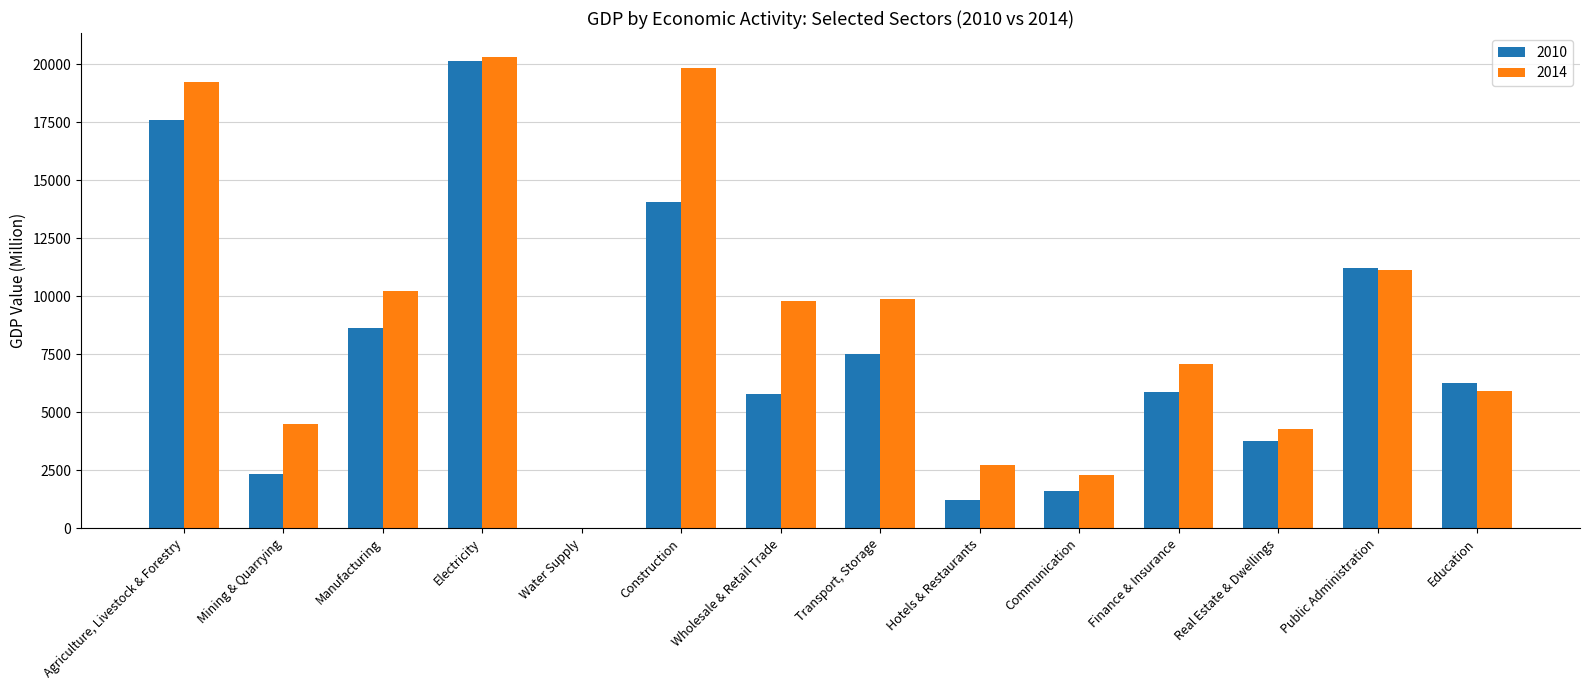

Which label corresponds to the largest value in the chart?

Electricity